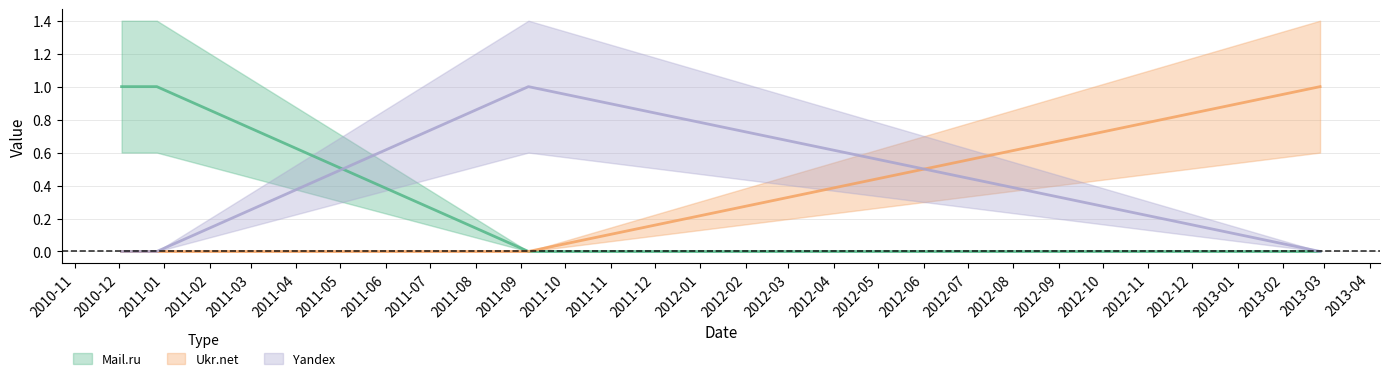

How many categories are shown in the chart?

4